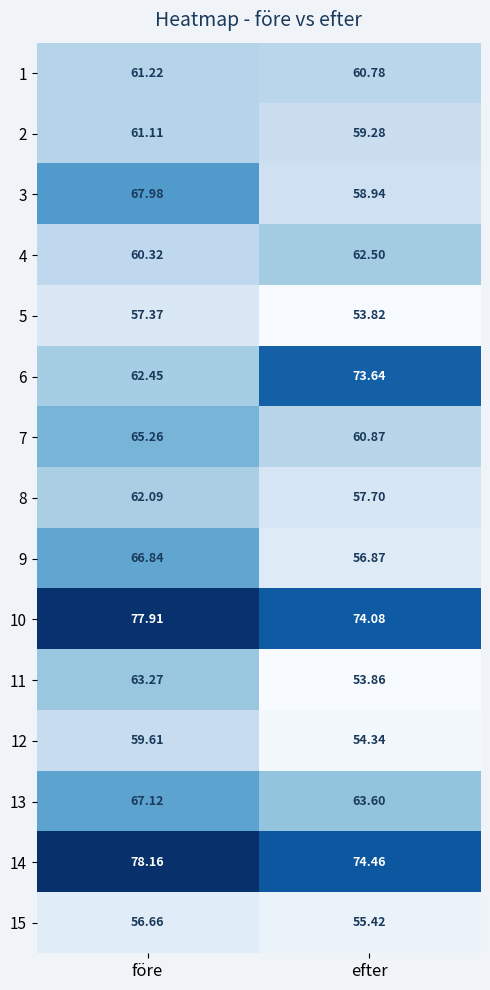

Which label corresponds to the largest value in the chart?

före